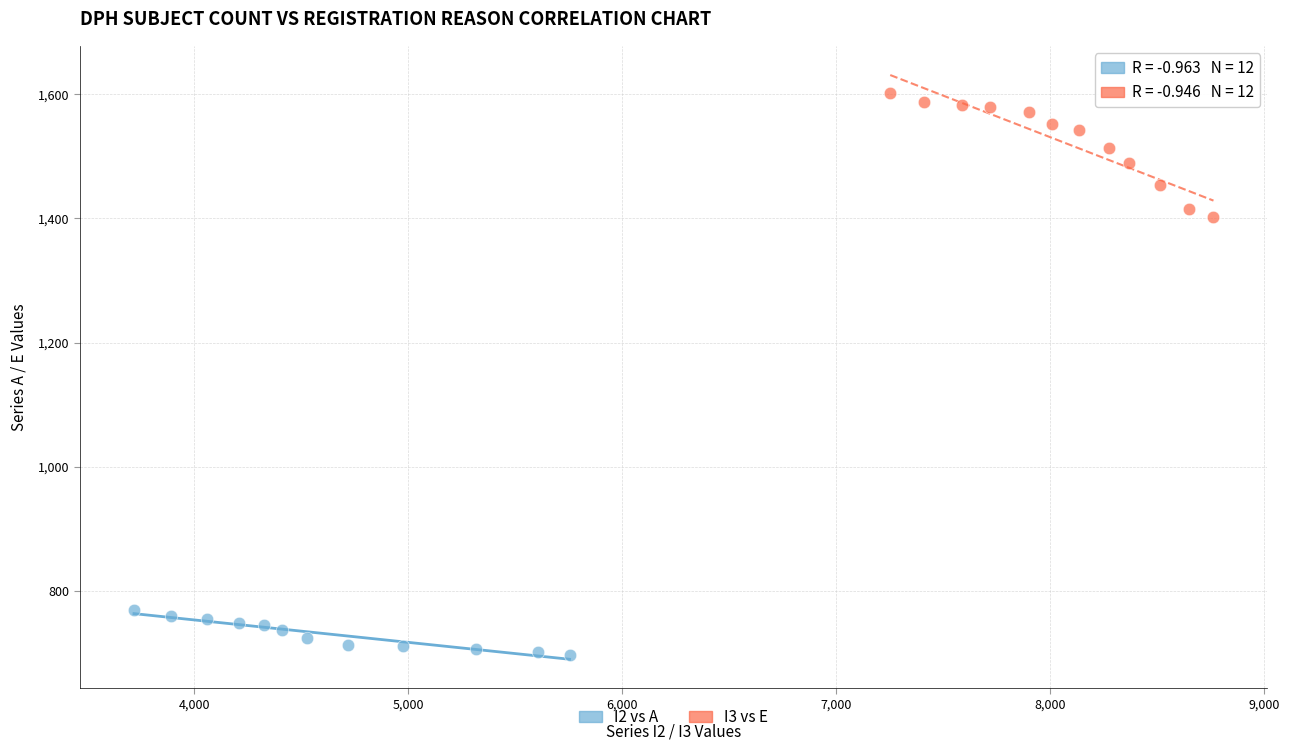

What are all the series names shown in the legend?

I2 vs A, I3 vs E